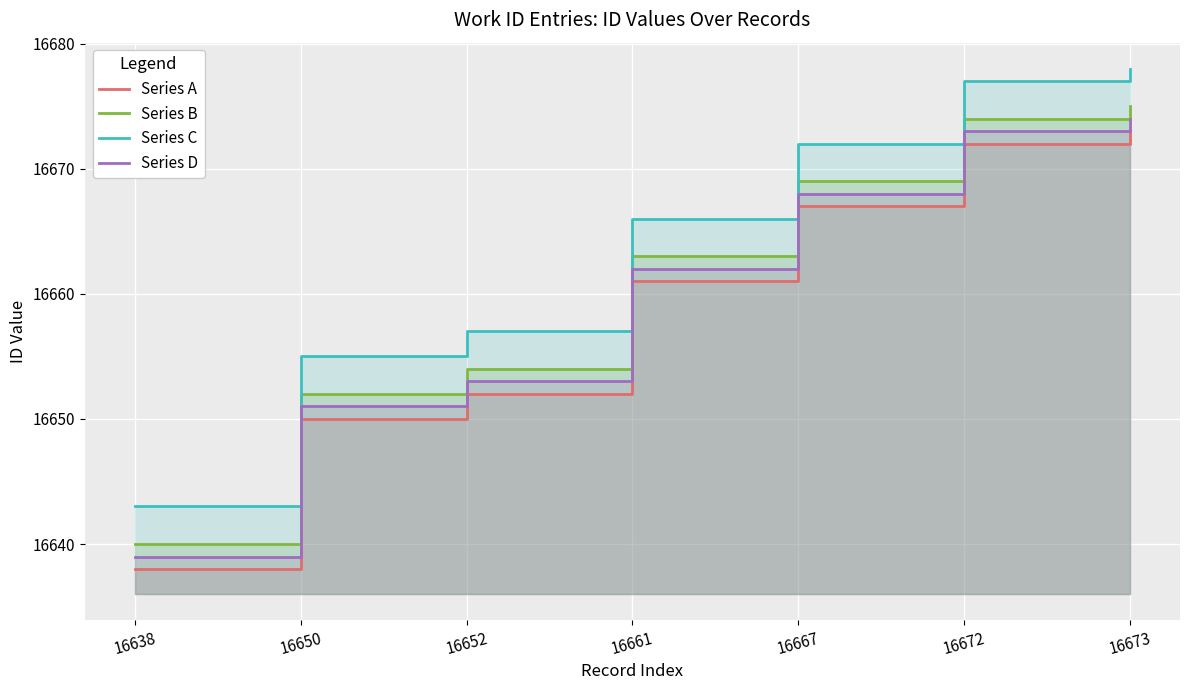

True or false: Series D and Series B cross at least once.

False